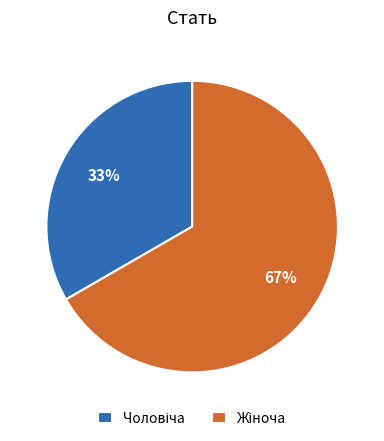

How many slices are in this pie chart?

2